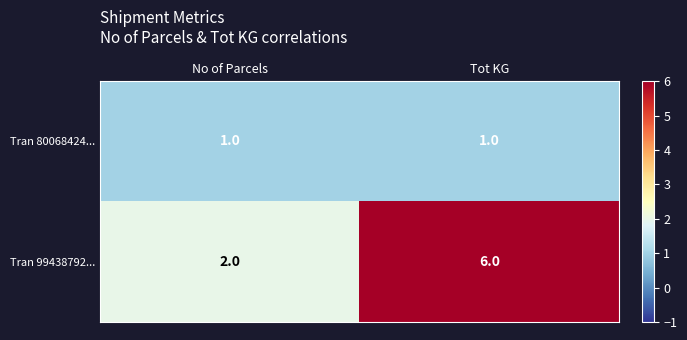

Which series has the widest spread of values?

Tran 99438792...